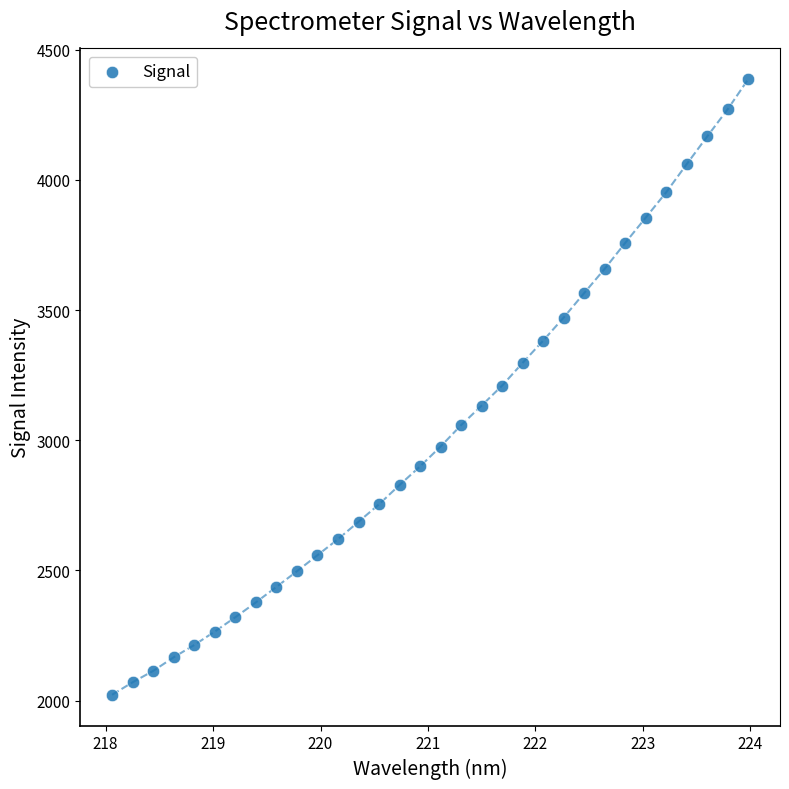

What is the range of Y values (max minus min)?

2364.2